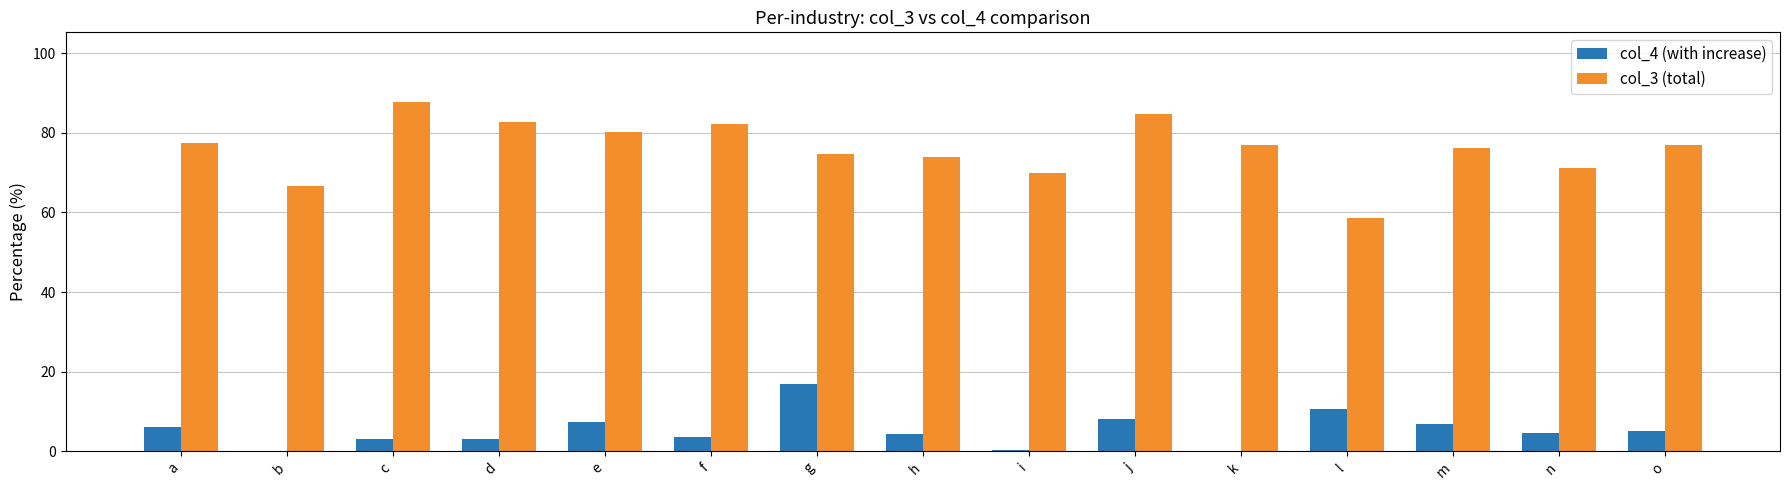

Is the value of col_3 (total) at e greater than the value of col_4 (with increase) at h?

Yes